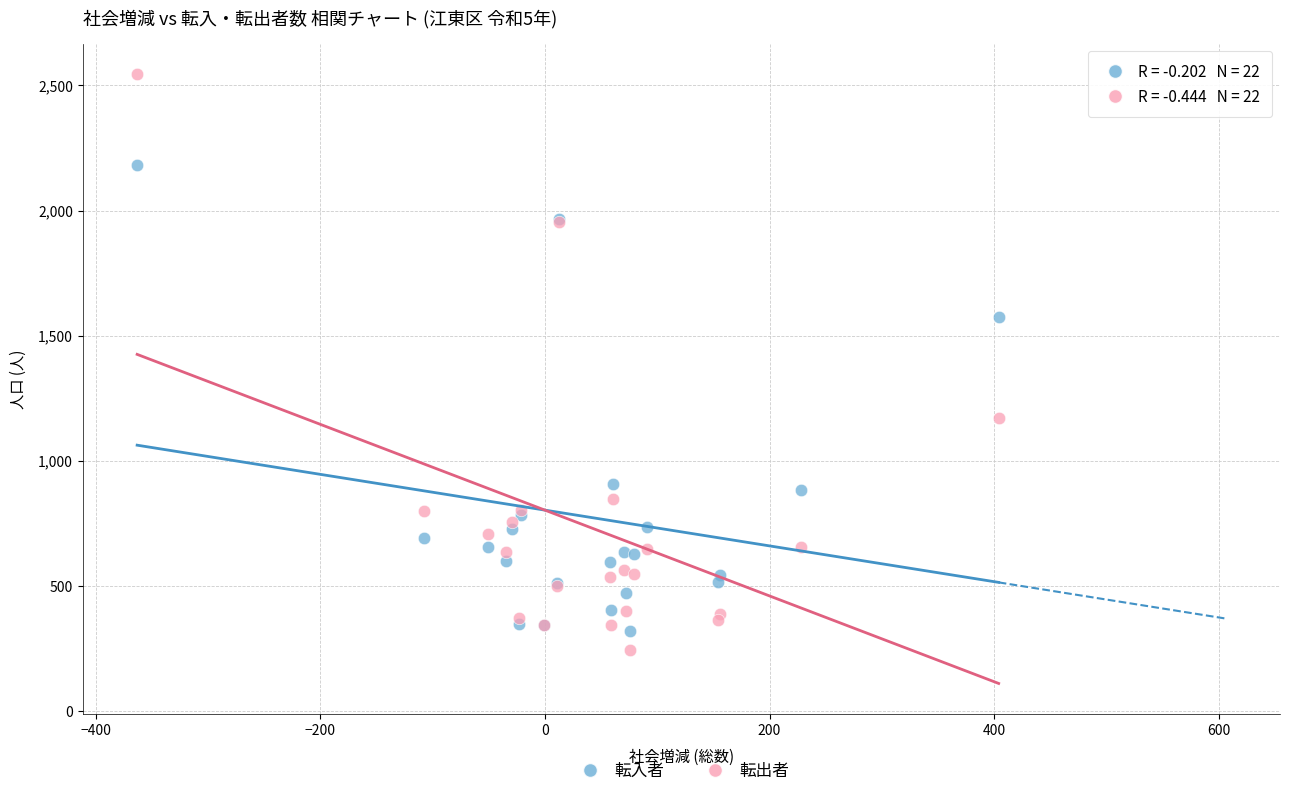

Which series contains the highest Y value?

転出者